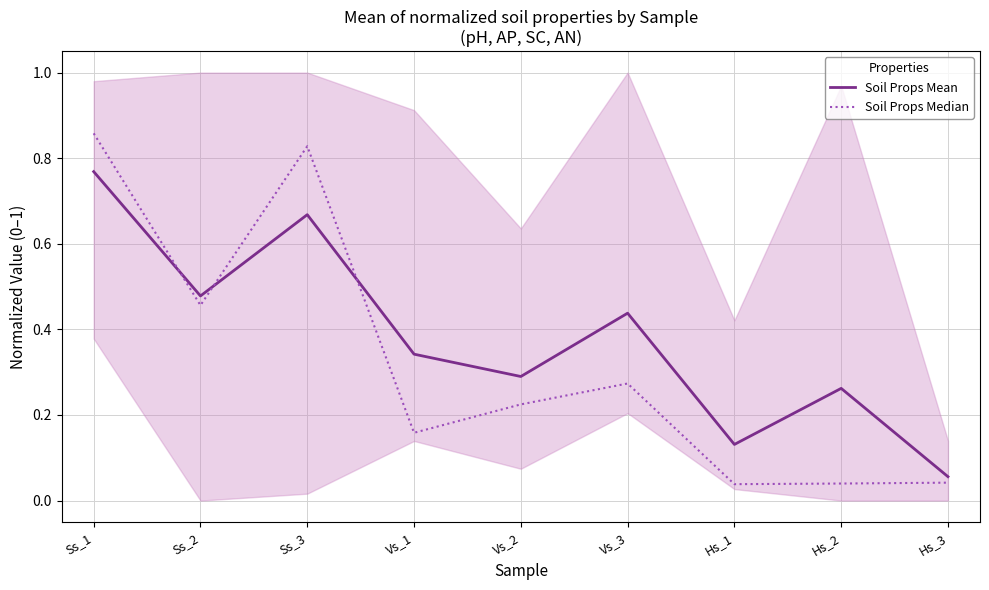

What are all the series names shown in the legend?

Soil Props Mean, Soil Props Median